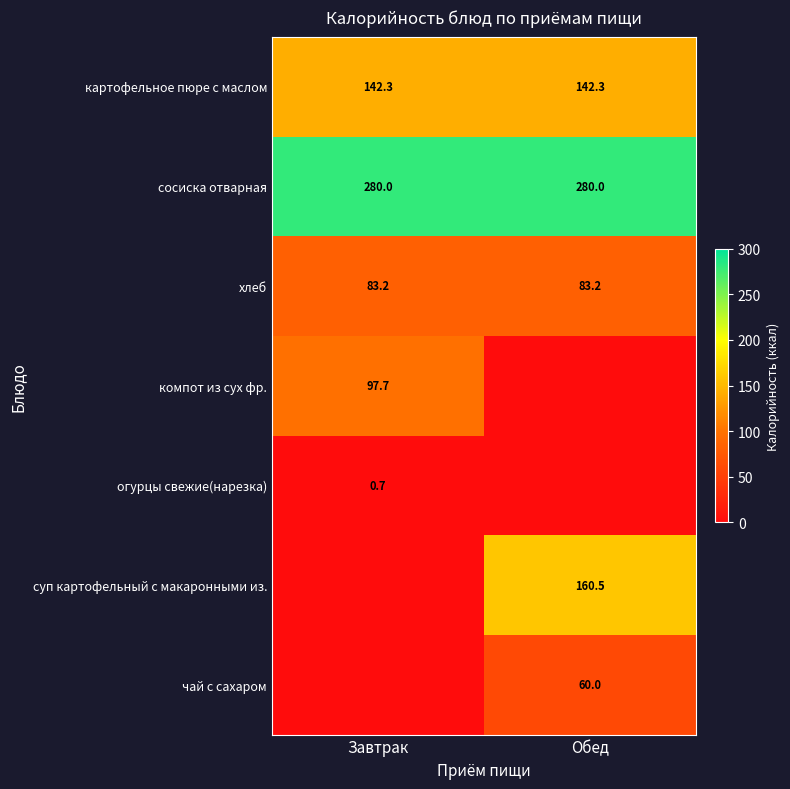

What is the average value of the сосиска отварная series?

280.0